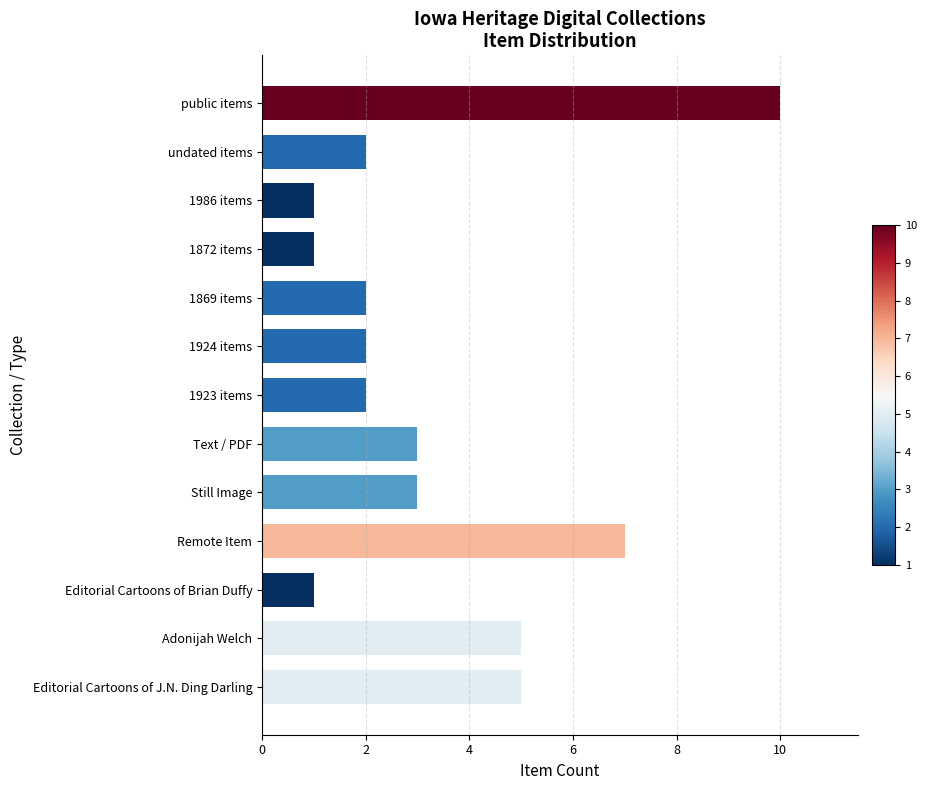

What is the average value?

3